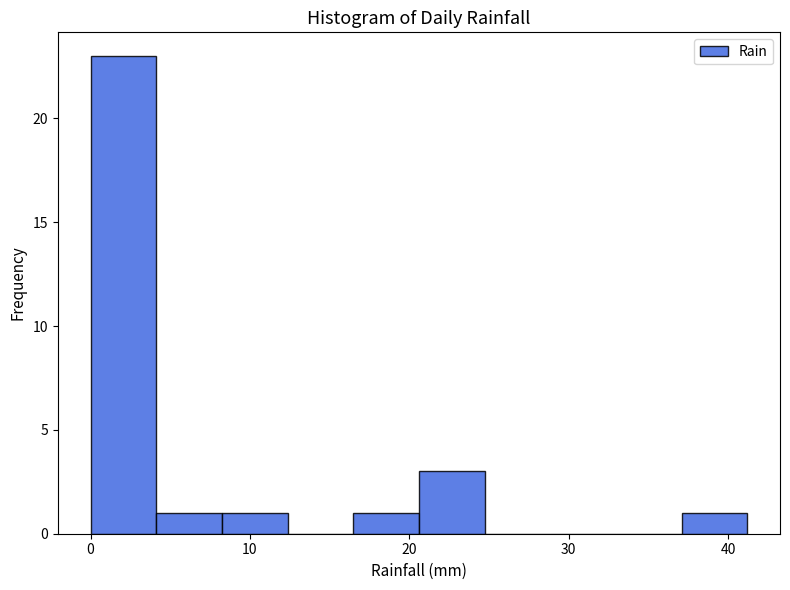

What is the height of the bar covering 4 to 8 on the x-axis? Neither the bar edges nor the heights are printed on the chart, so give them approximately, as read against the axes.

1